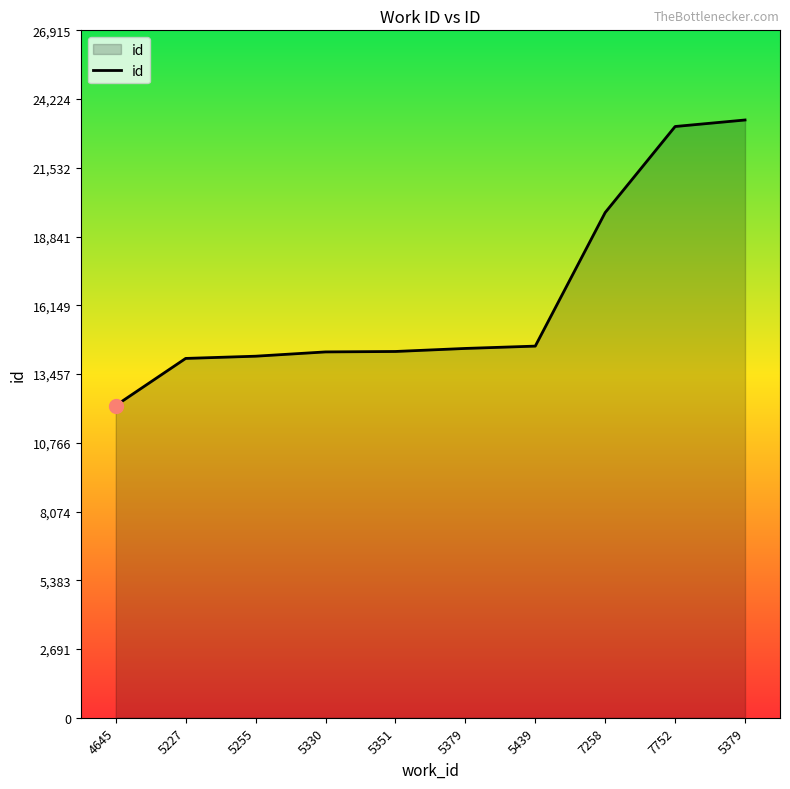

What is the ratio of the value at 5439 to the value at 7752?

0.6